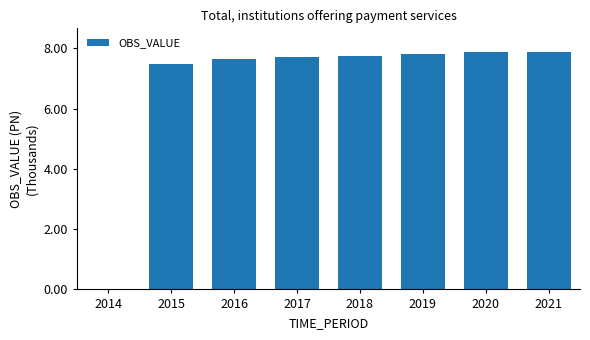

Read the value at 2021.

7879.6